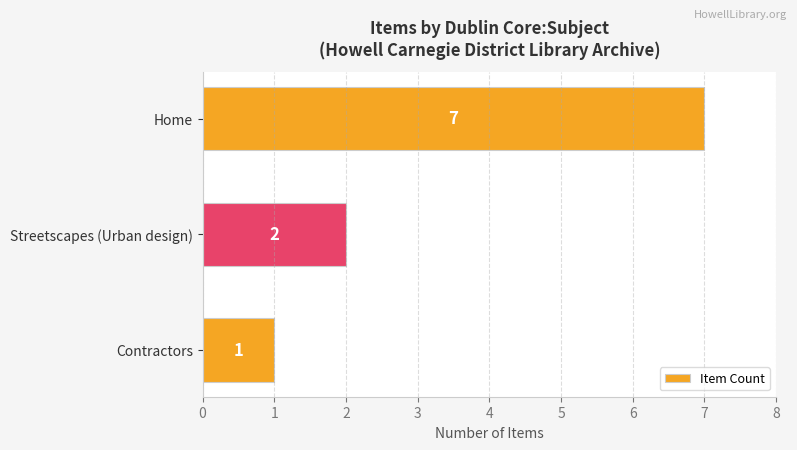

Reading top to bottom, list all the values displayed in this chart.

Home=7	Streetscapes (Urban design)=2	Contractors=1